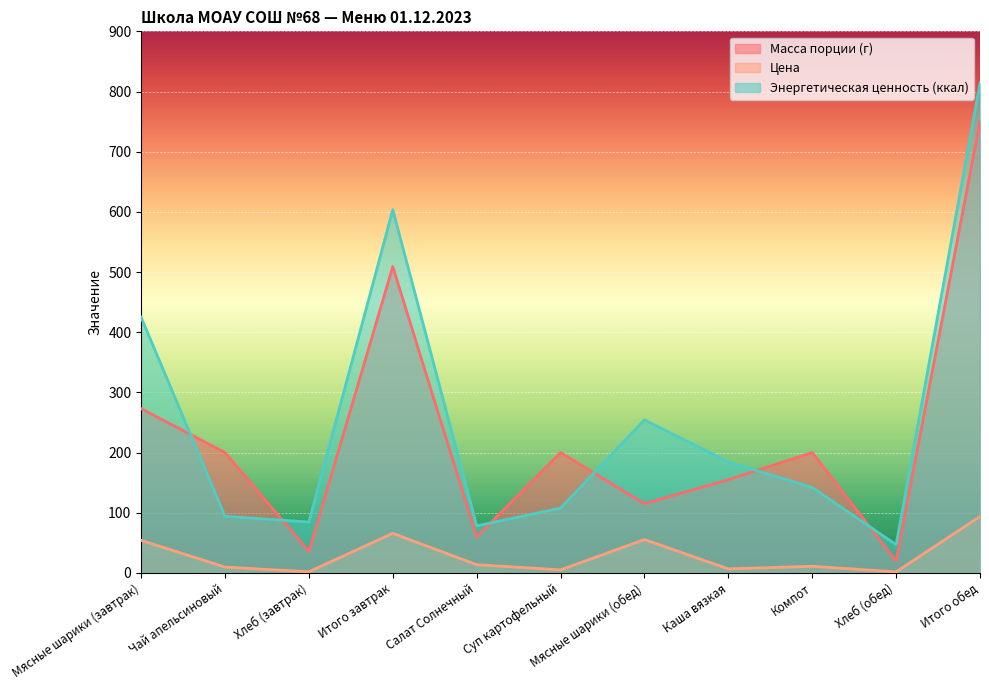

What is the label of the 5th point from the right?

Мясные шарики (обед)